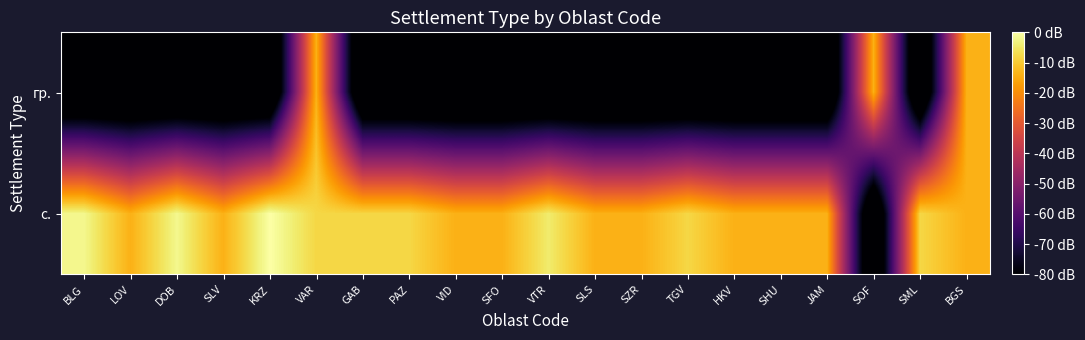

Rank the series at SHU from lowest to highest value.

гр., с.